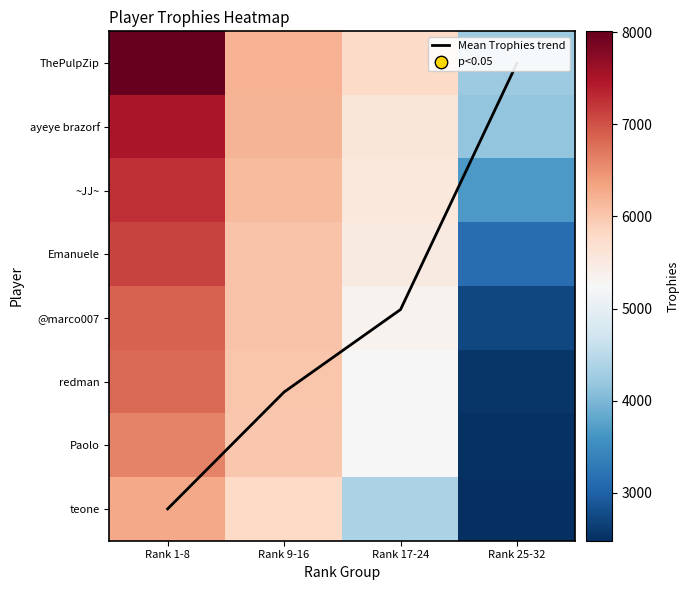

Is it true that Paolo equals 6618.0 at Rank 1-8?

True